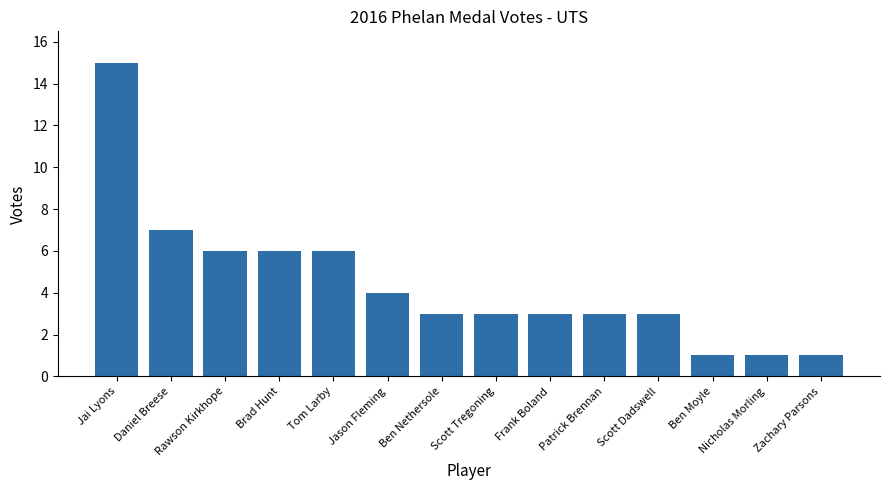

Reading right to left, extract all data points from this chart.

1	1	1	3	3	3	3	3	4	6	6	6	7	15